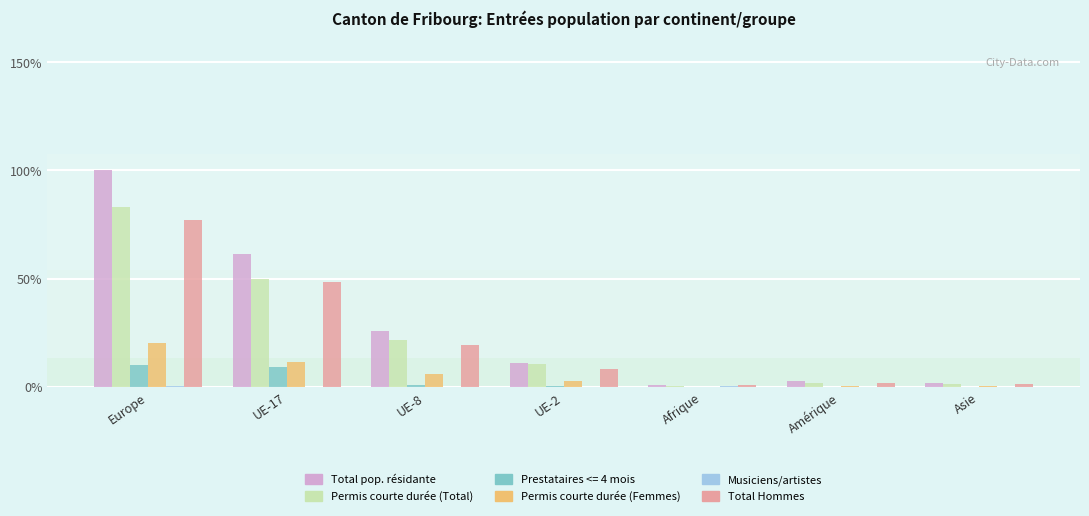

Read the Permis courte durée (Total) value at UE-8, to the nearest 10.

320